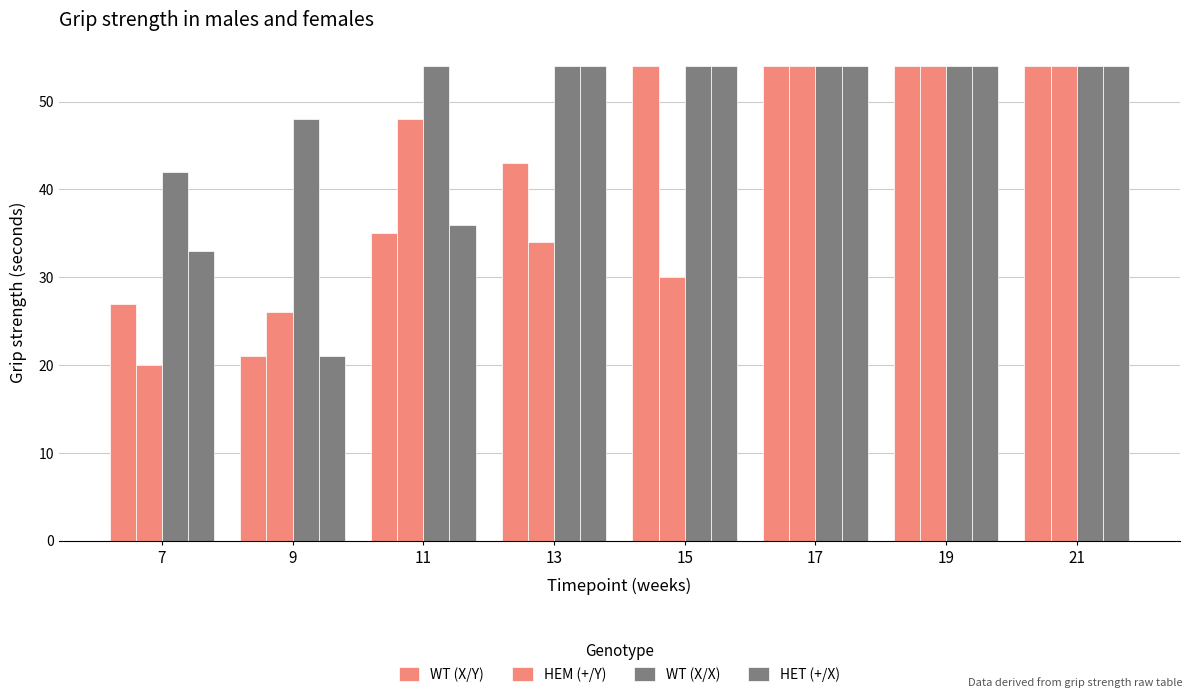

What is the difference between the WT (X/X) values at 15 and 7?

12